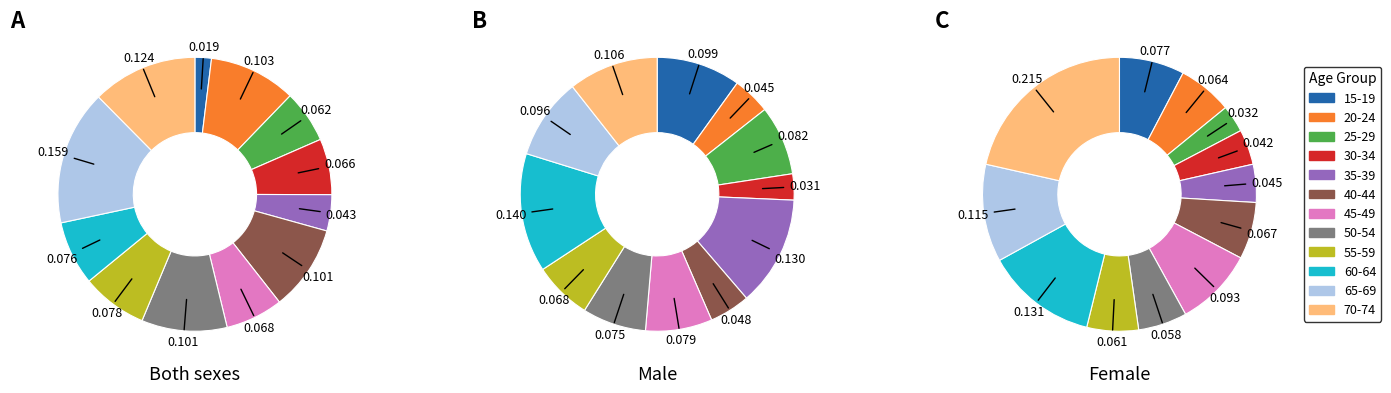

To the nearest percent, what is the average slice percentage?

8%